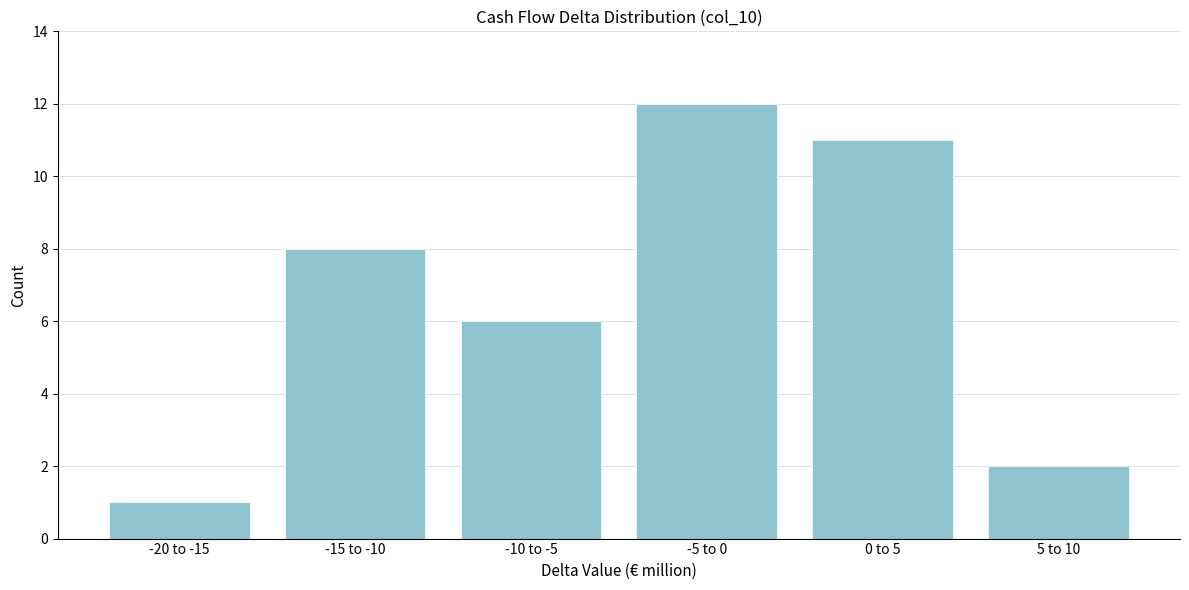

Reading right to left, extract all data points from this chart.

2	11	12	6	8	1